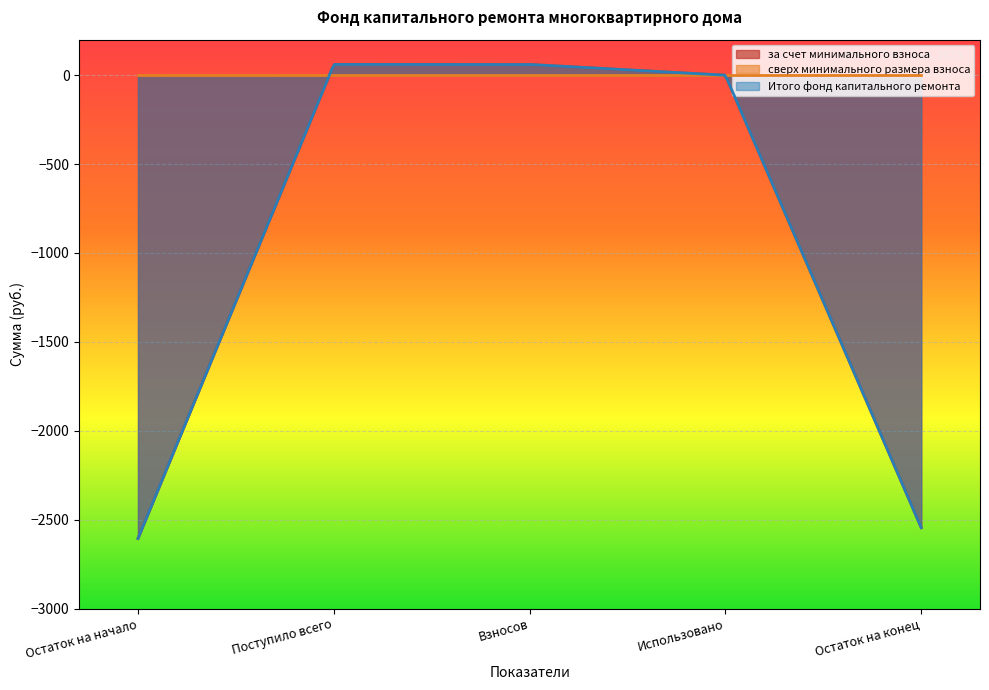

At which category is the sum across all series the highest?

Поступило всего